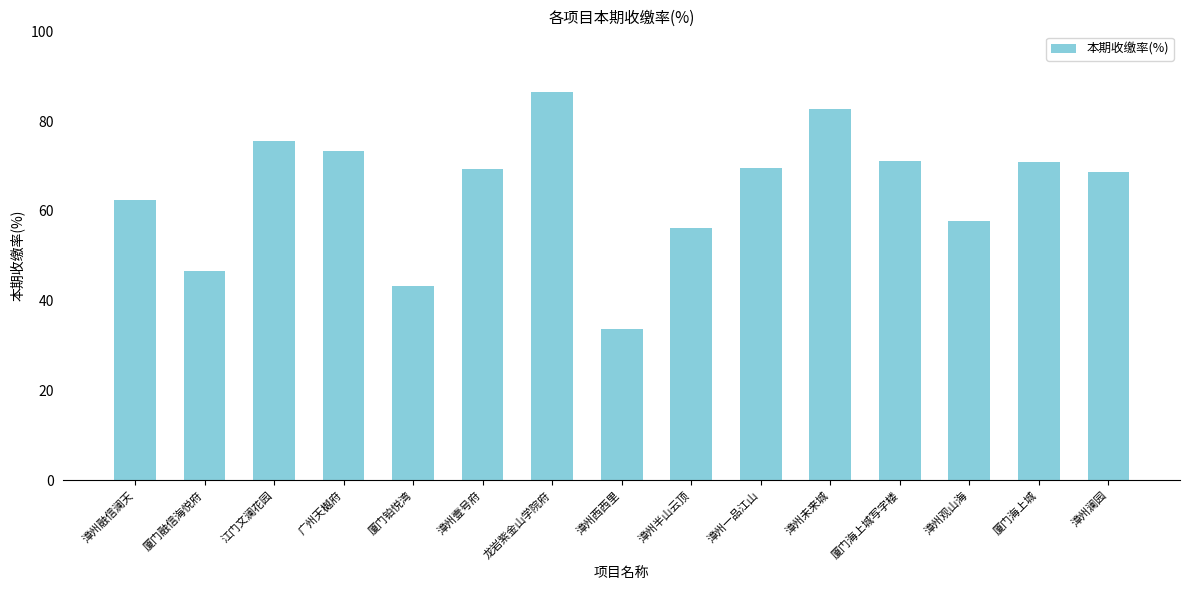

What is the approximate value at 漳州西西里?

33.6